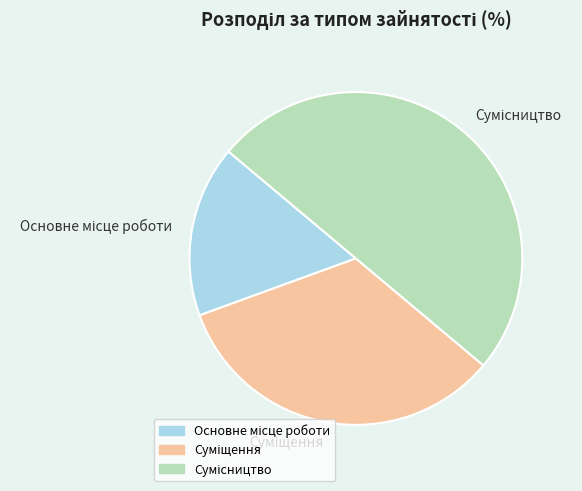

To the nearest percent, what portion does Сумісництво represent?

50%